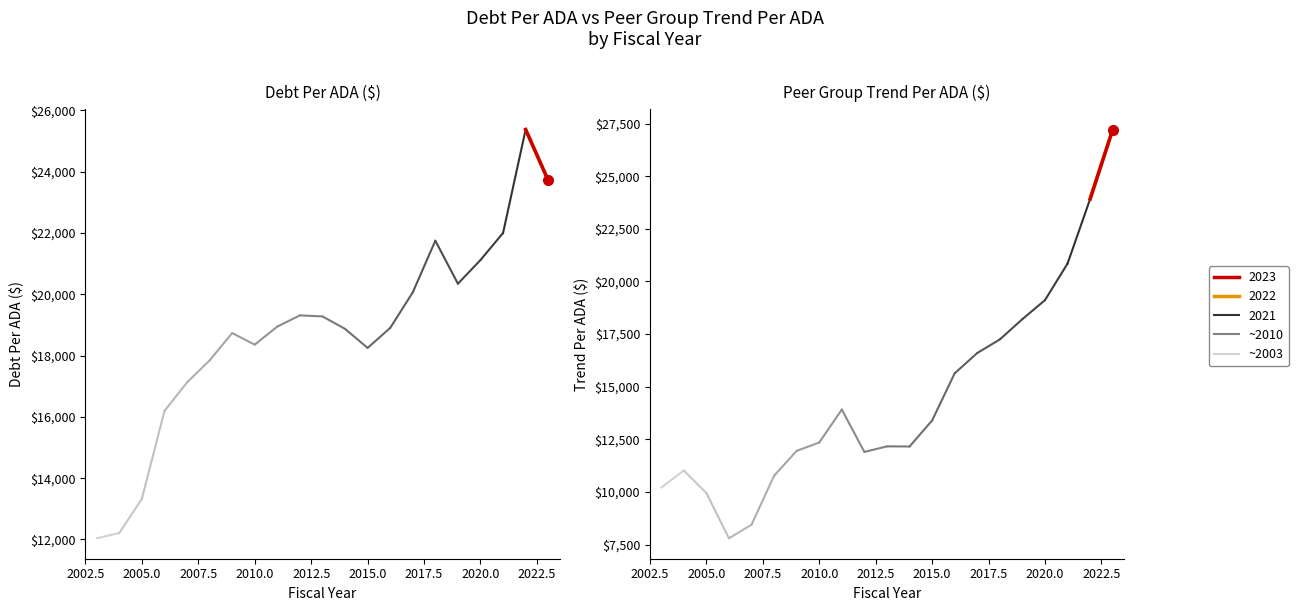

Where is the first local maximum for DebtPerADA?

2009